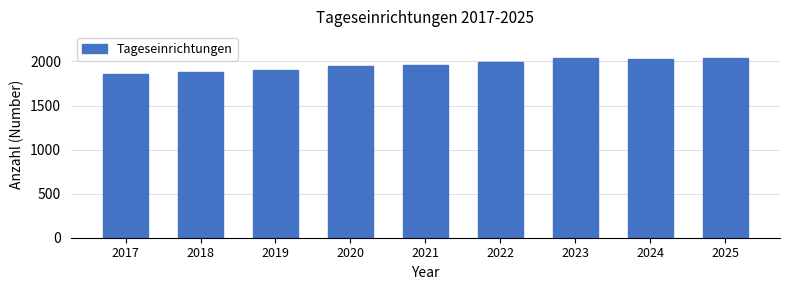

What is the greatest value displayed?

2036